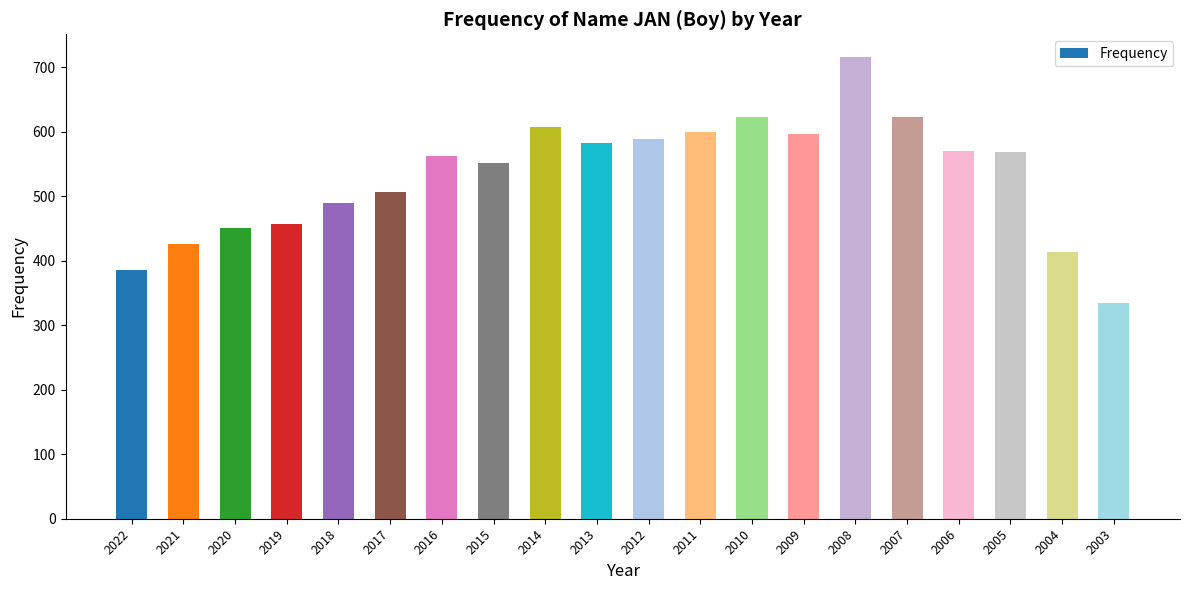

What is the value of the 9th bar from the left?

607